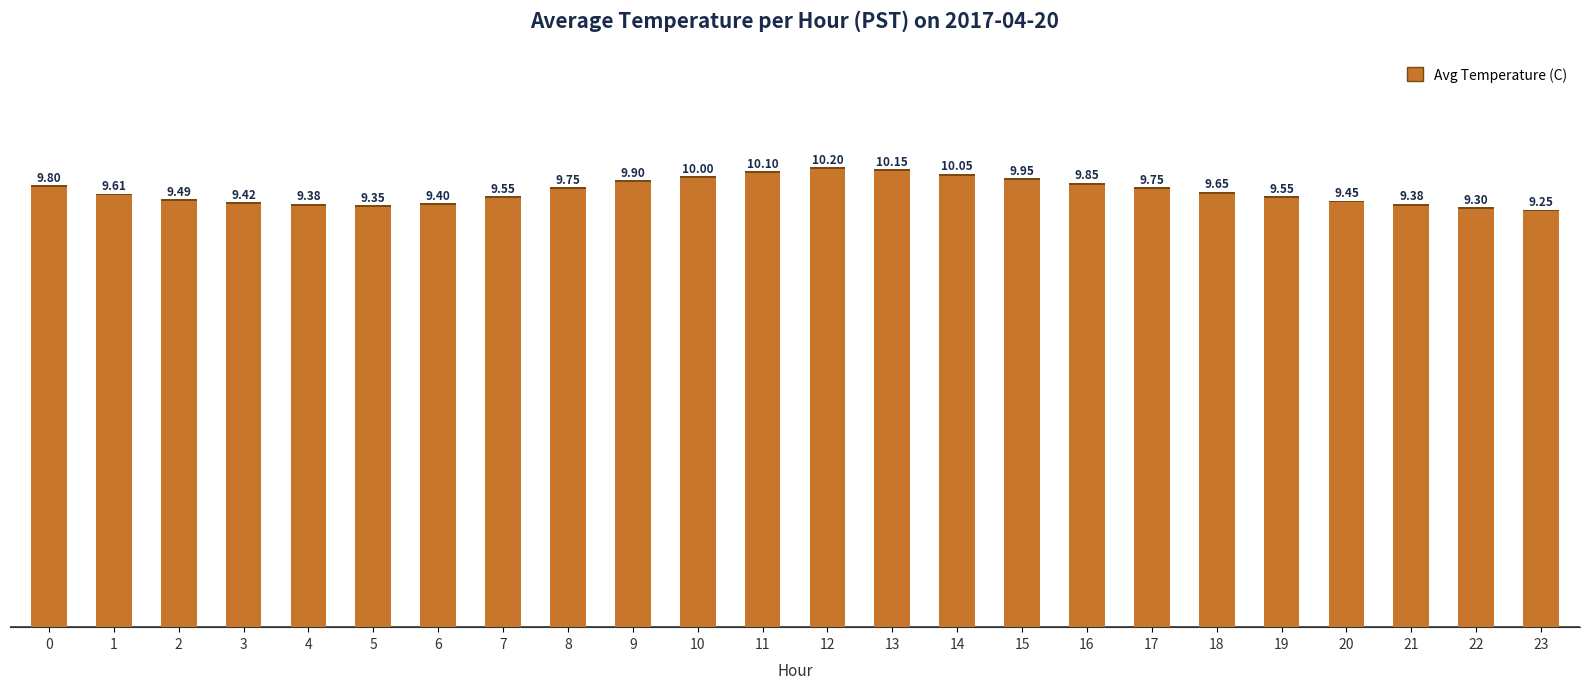

The value at 14 is 10.1. True or false?

True